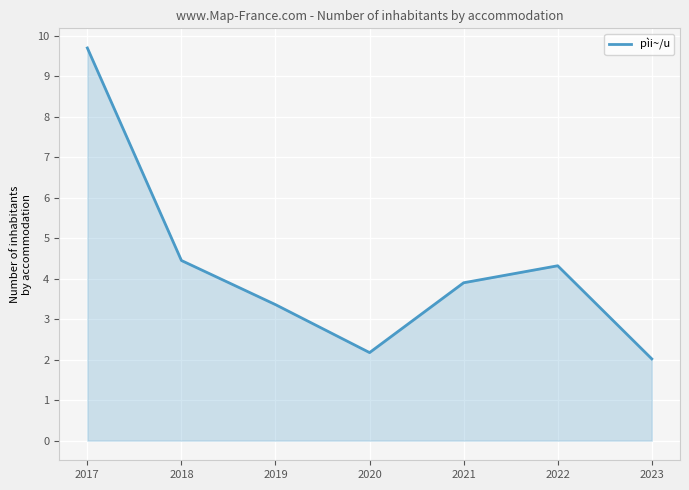

Where is the first local maximum?

2022